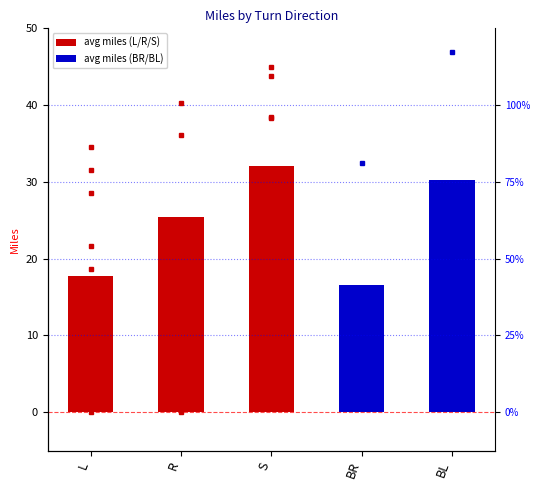

What is the label of the 2nd bar from the left?

R